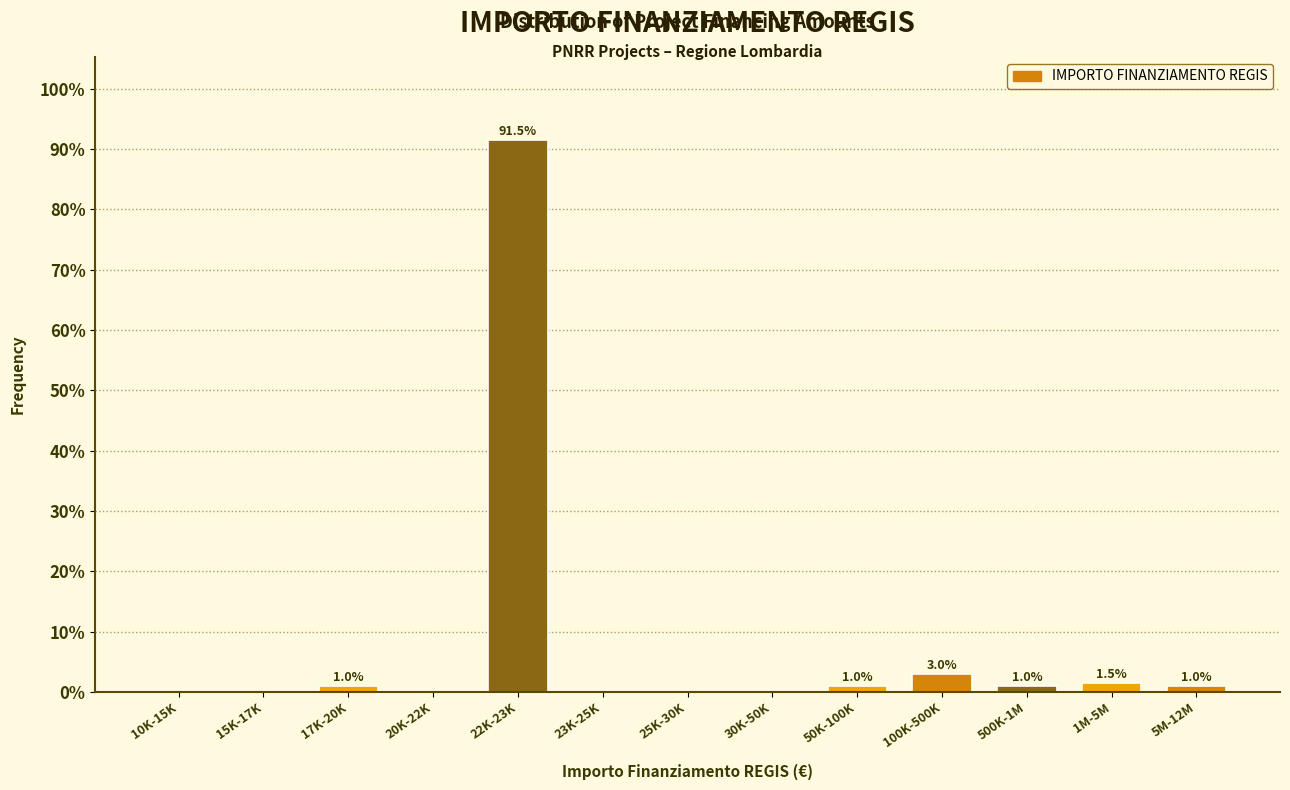

Reading left to right, transcribe all the data shown in this chart.

10K-15K=0.0	15K-17K=0.0	17K-20K=1.0	20K-22K=0.0	22K-23K=91.5	23K-25K=0.0	25K-30K=0.0	30K-50K=0.0	50K-100K=1.0	100K-500K=3.0	500K-1M=1.0	1M-5M=1.5	5M-12M=1.0